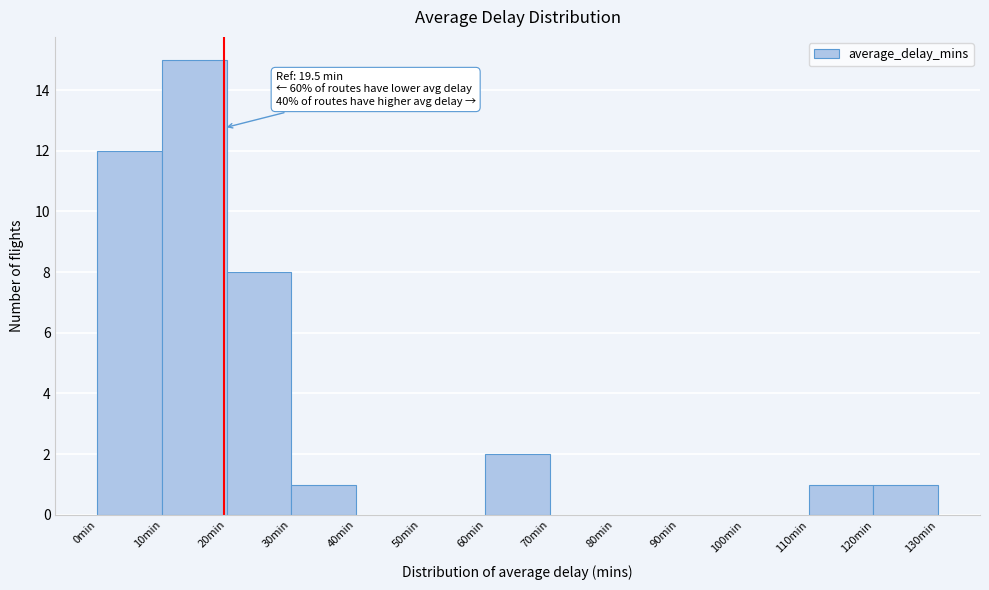

Over which range of the x-axis is the bar tallest?

10 to 20